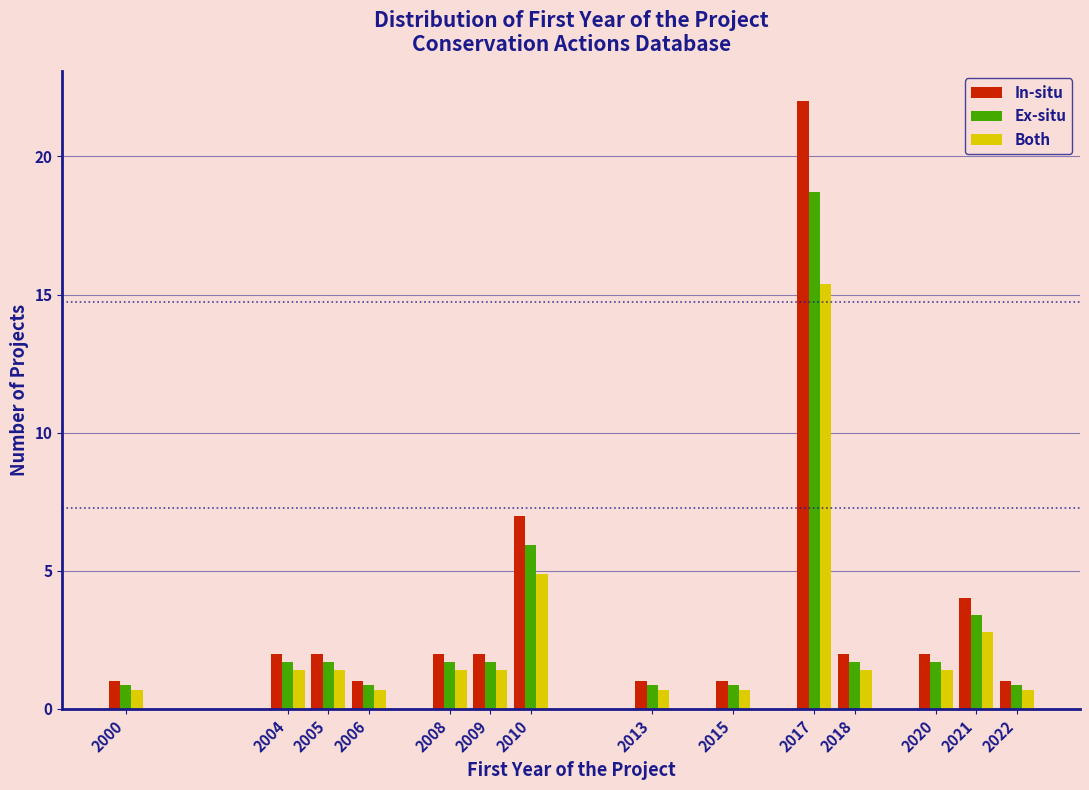

What is the difference between the highest and lowest values at 2021?

1.2